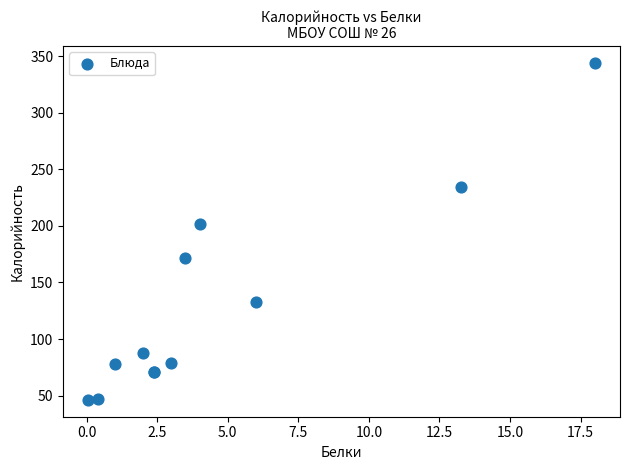

What Y value in the scatter plot is closest to 195?

202.0